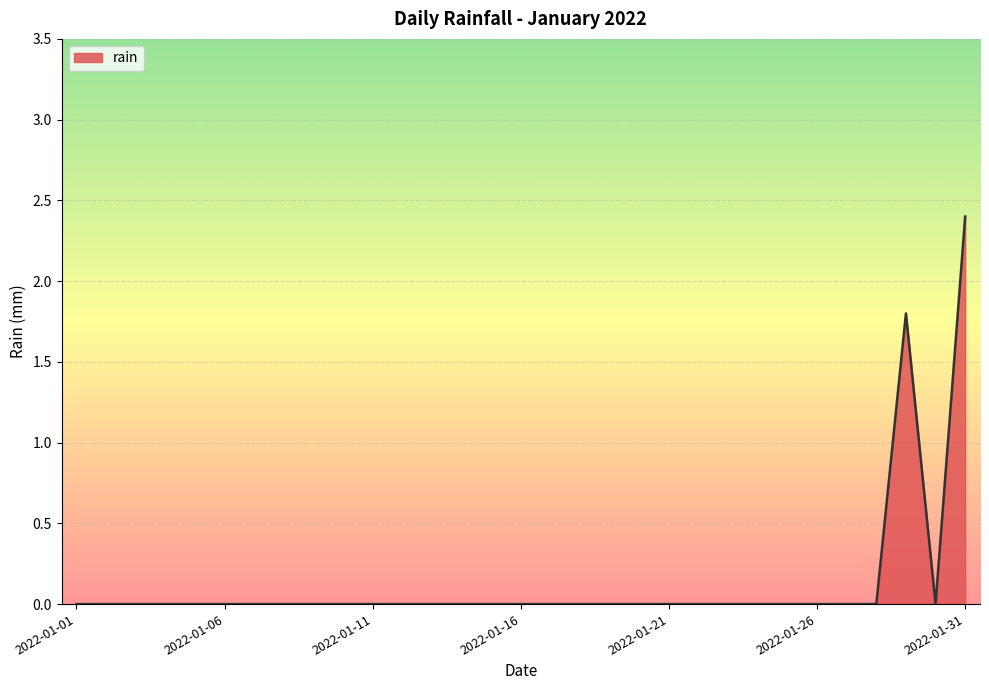

What is the greatest value displayed?

2.4